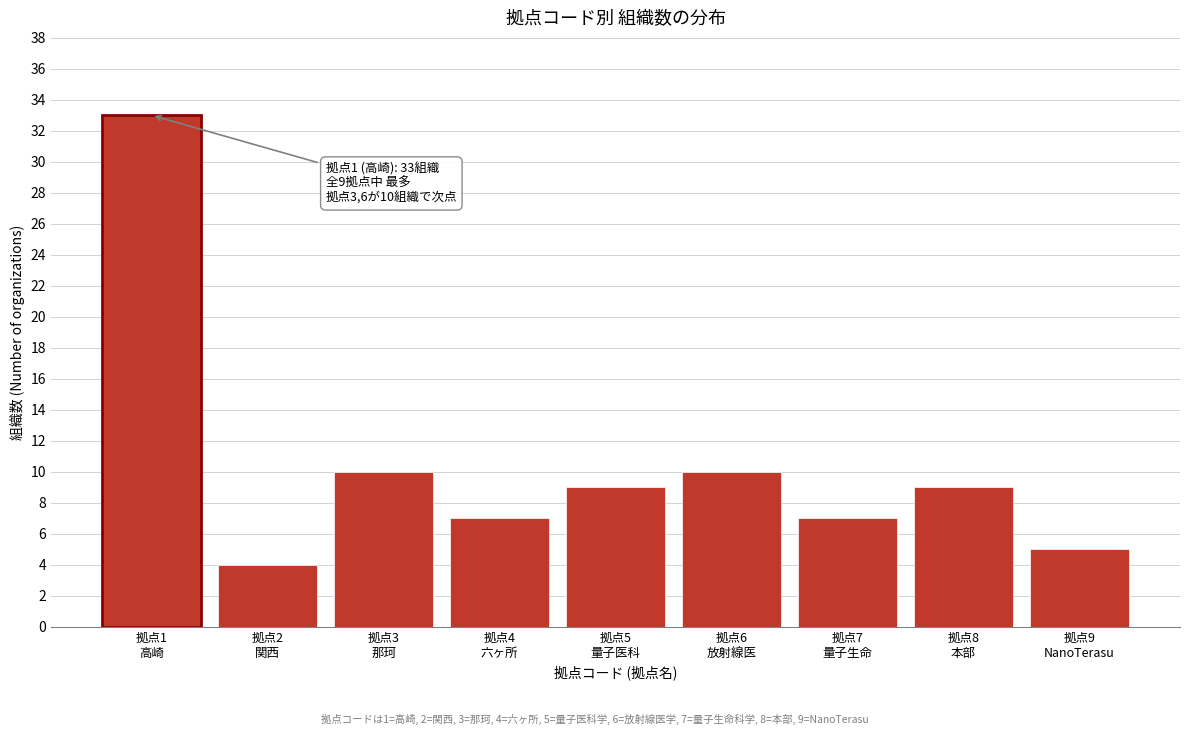

Reading left to right, transcribe all the data shown in this chart.

33	4	10	7	9	10	7	9	5